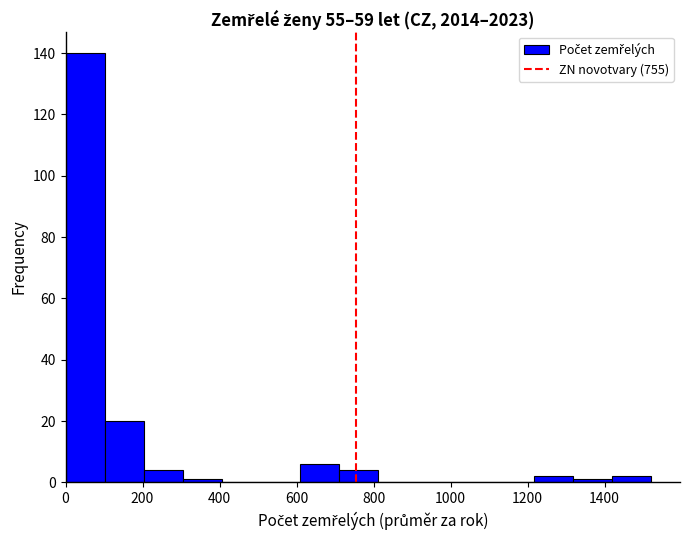

Reading left to right, list every bar in this chart as the range it spans on the x-axis followed by its height. Neither the bar edges nor the heights are printed on the chart, so give them approximately, as read against the axes.

0 to 100: 140
100 to 200: 20
200 to 300: 4
300 to 400: under 2
400 to 500: 0
500 to 600: 0
600 to 700: 6
700 to 820: 4
820 to 920: 0
920 to 1020: 0
1020 to 1120: 0
1120 to 1220: 0
1220 to 1320: 2
1320 to 1420: under 2
1420 to 1520: 2